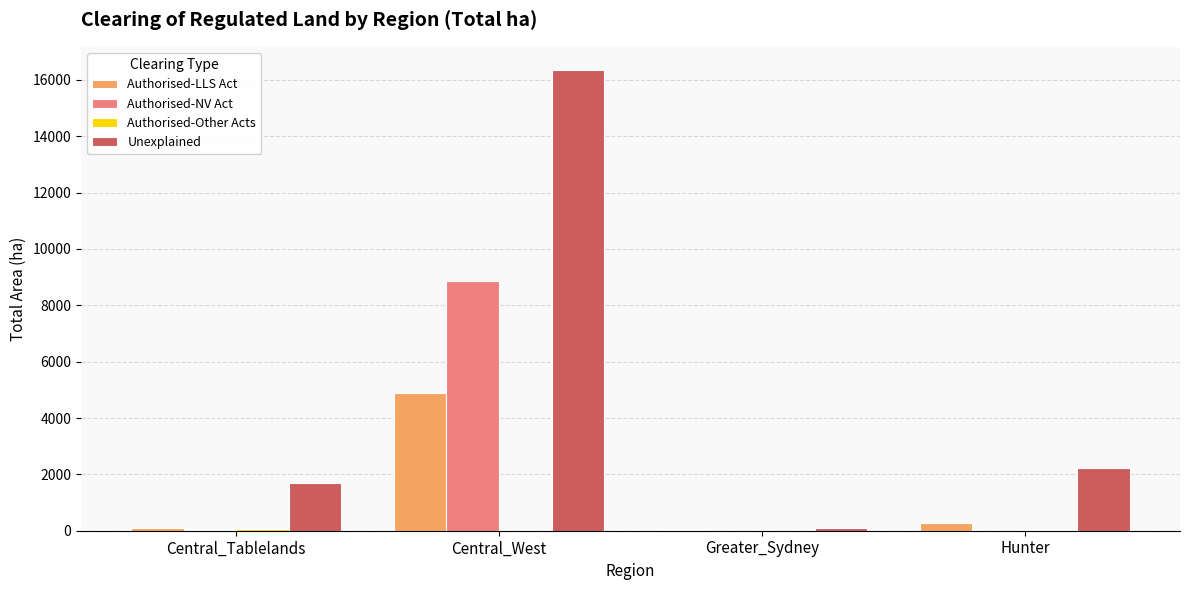

Which series changed the most between Greater_Sydney and Hunter?

Unexplained